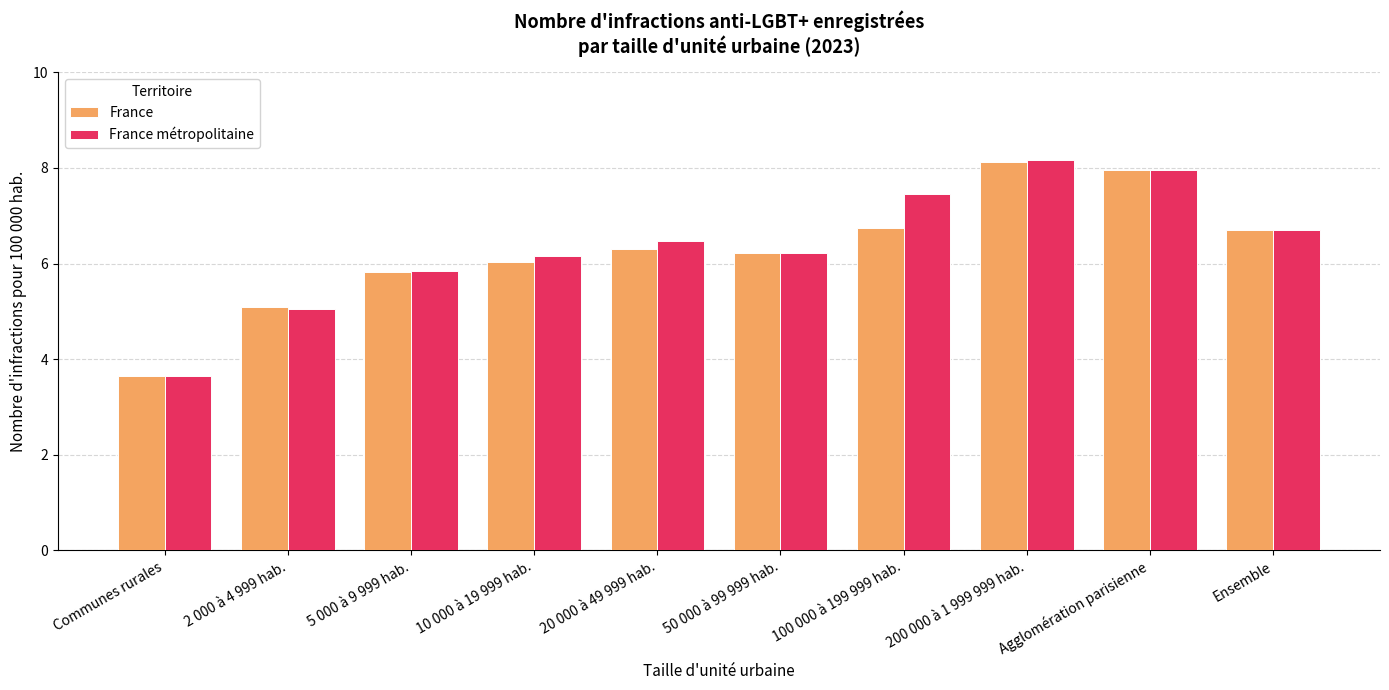

What is the average value of the France métropolitaine series?

6.4